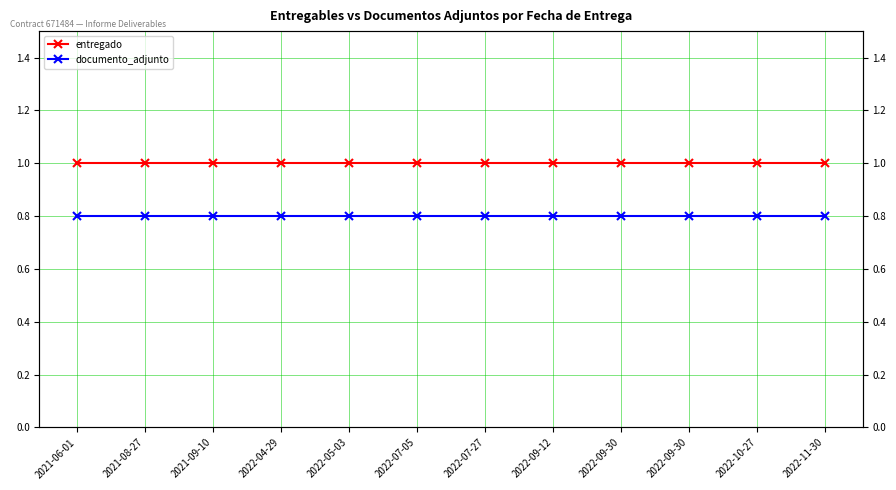

What is the minimum value shown in the chart?

0.8